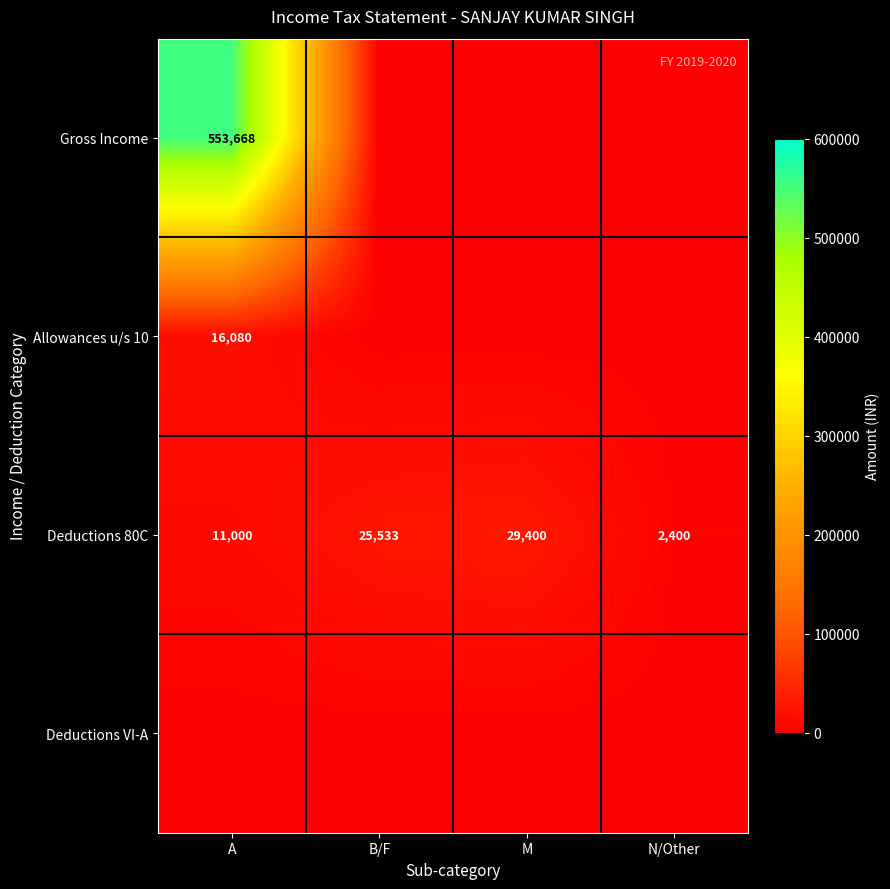

Where is Deductions 80C nearest to the value 15900?

A